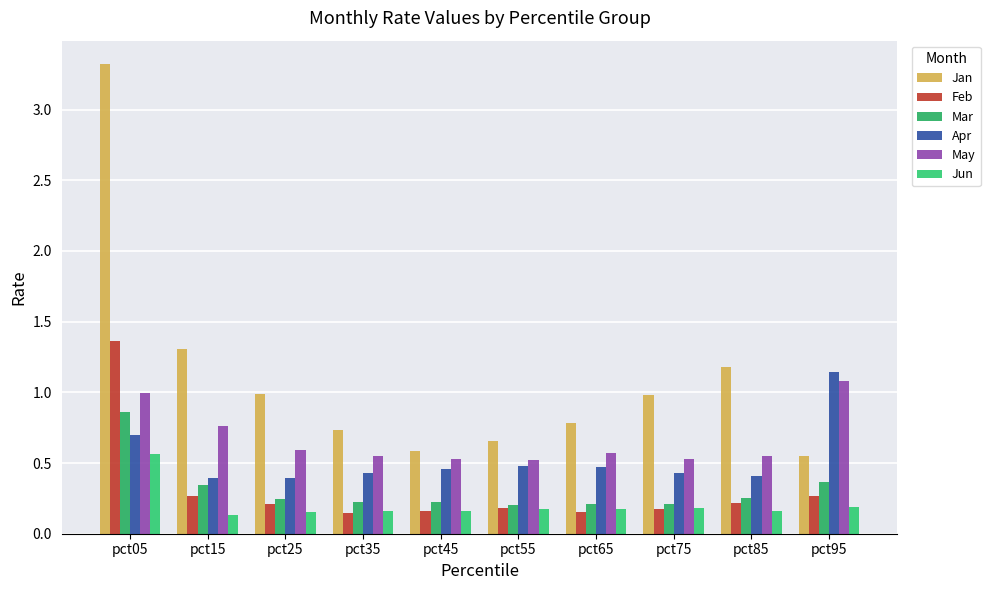

What is the value of the Feb bar at the 8th from the left?

0.2